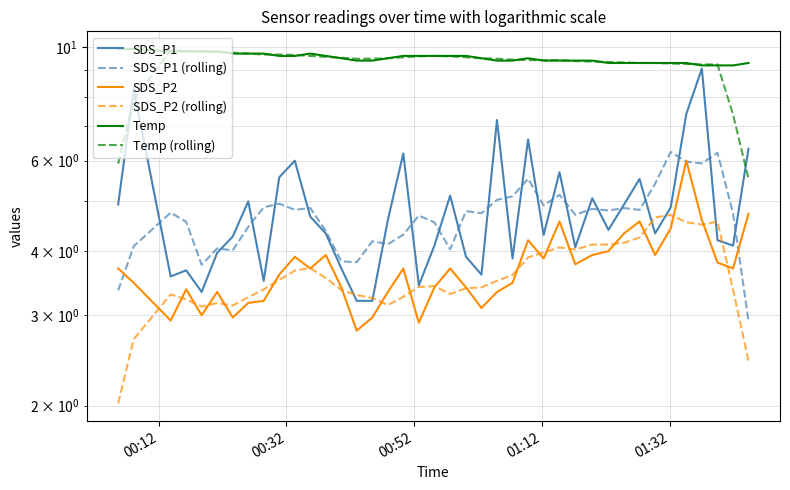

How many interior local valleys does the SDS_P1 series have?

11